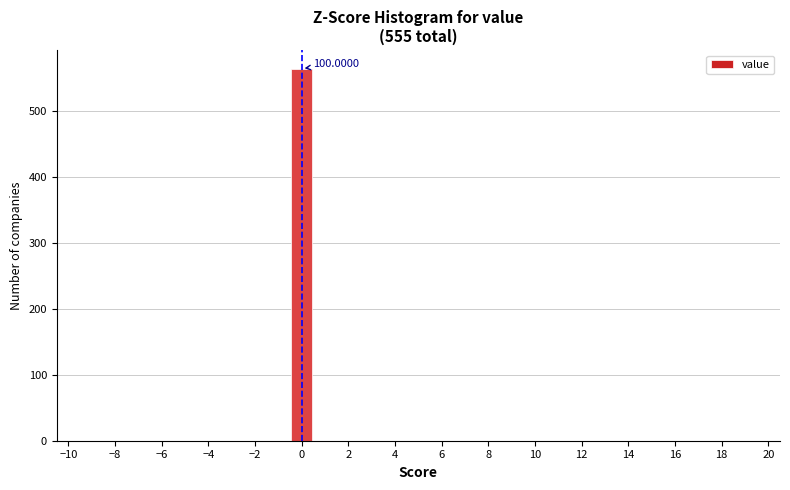

Which range on the x-axis has the tallest bar?

-0.5 to 0.5